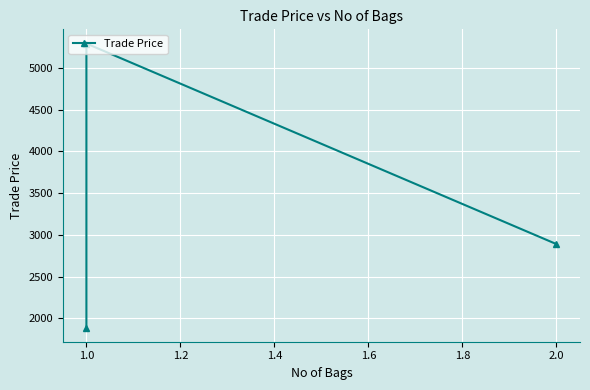

What is the sum of the values at 1.0 and 2.0?

8178.5